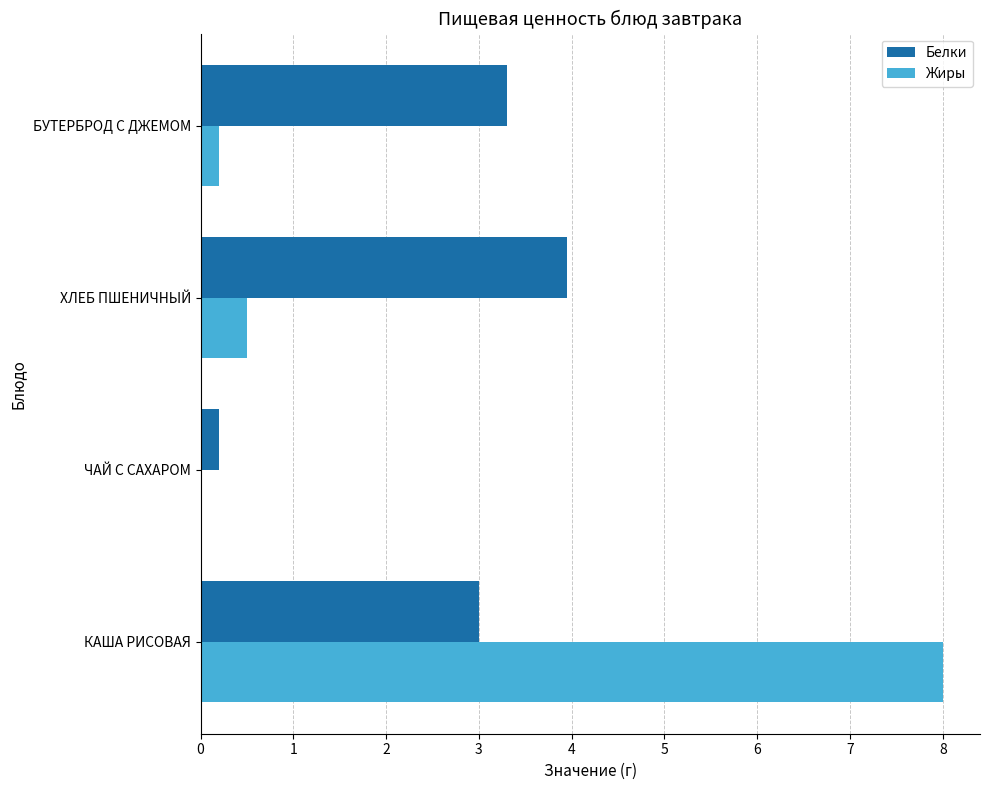

Which series changed the most between ЧАЙ С САХАРОМ and ХЛЕБ ПШЕНИЧНЫЙ?

Белки